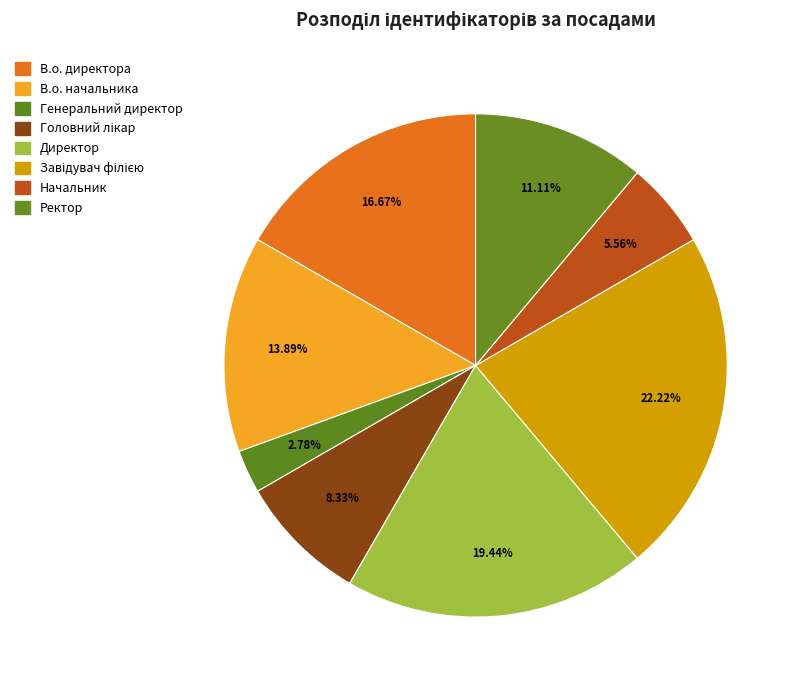

How much of the chart is everything except Завідувач філією?

77.8%